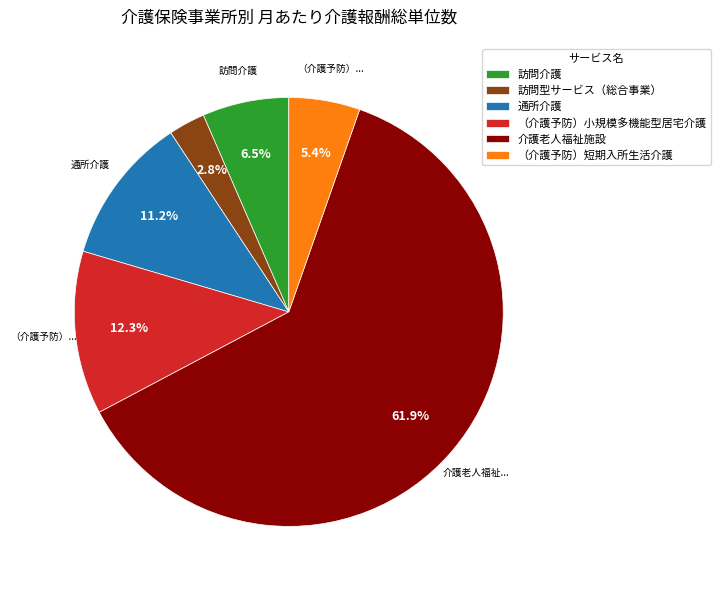

Rank the categories by value from highest to lowest.

介護老人福祉施設, （介護予防）小規模多機能型居宅介護, 通所介護, 訪問介護, （介護予防）短期入所生活介護, 訪問型サービス（総合事業）